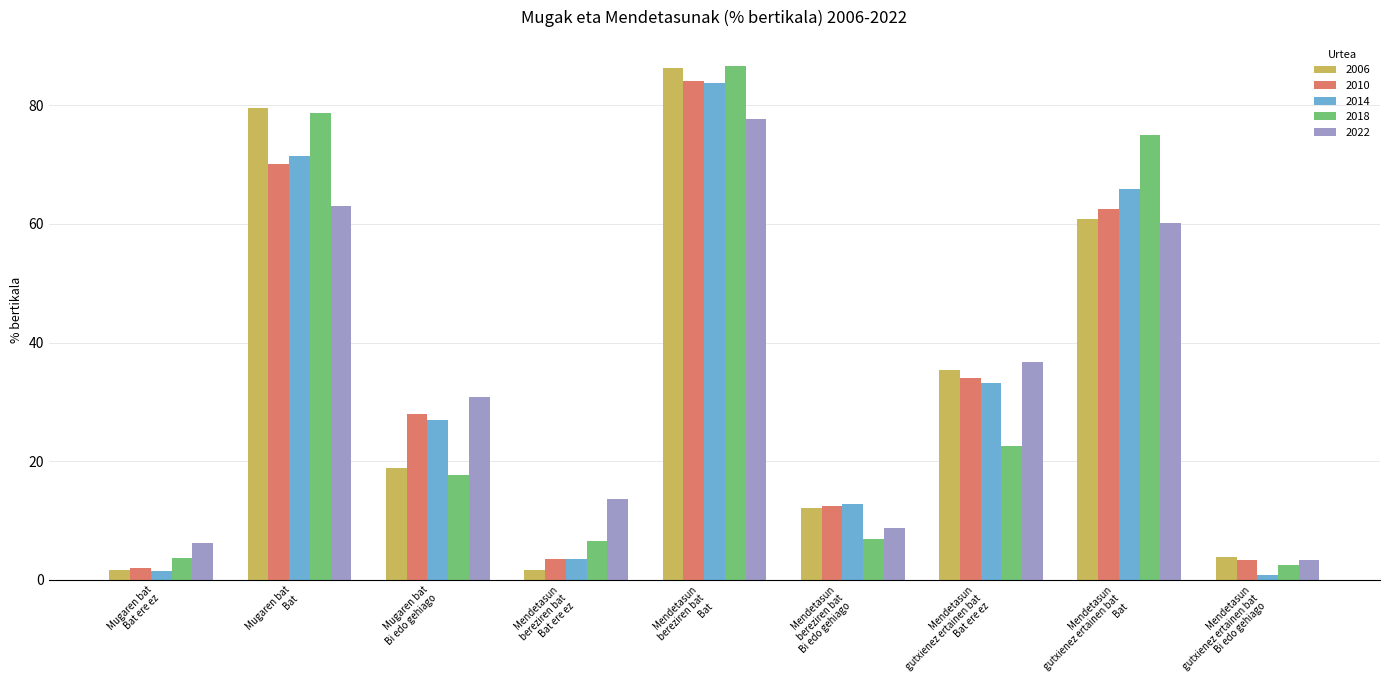

What is the difference between the maximum and minimum values in the 2018 series?

84.3